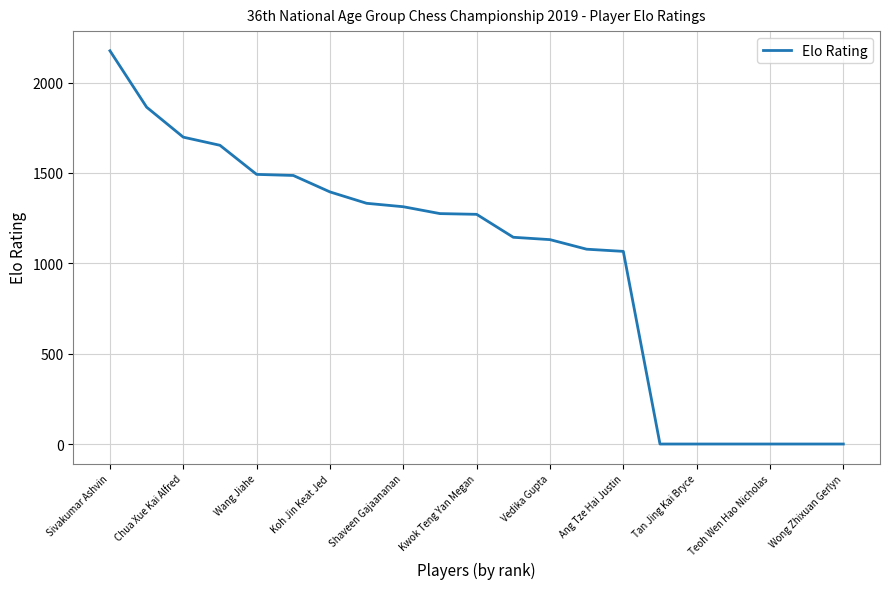

What is the greatest value displayed?

2176